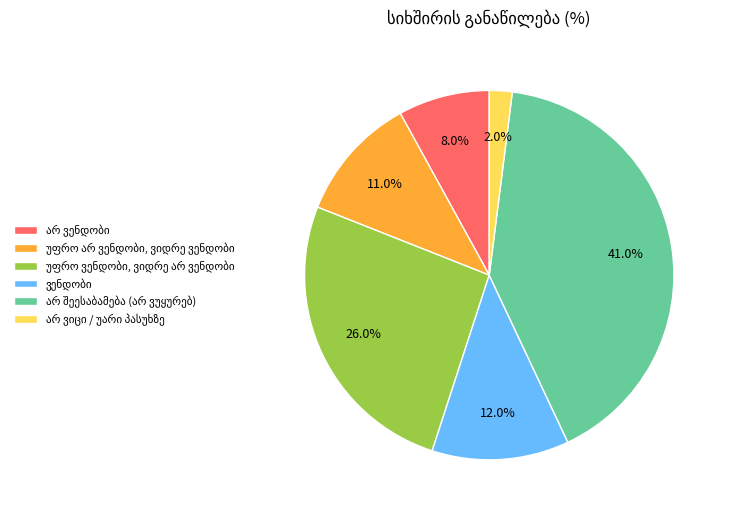

Is there a majority slice in this chart?

No